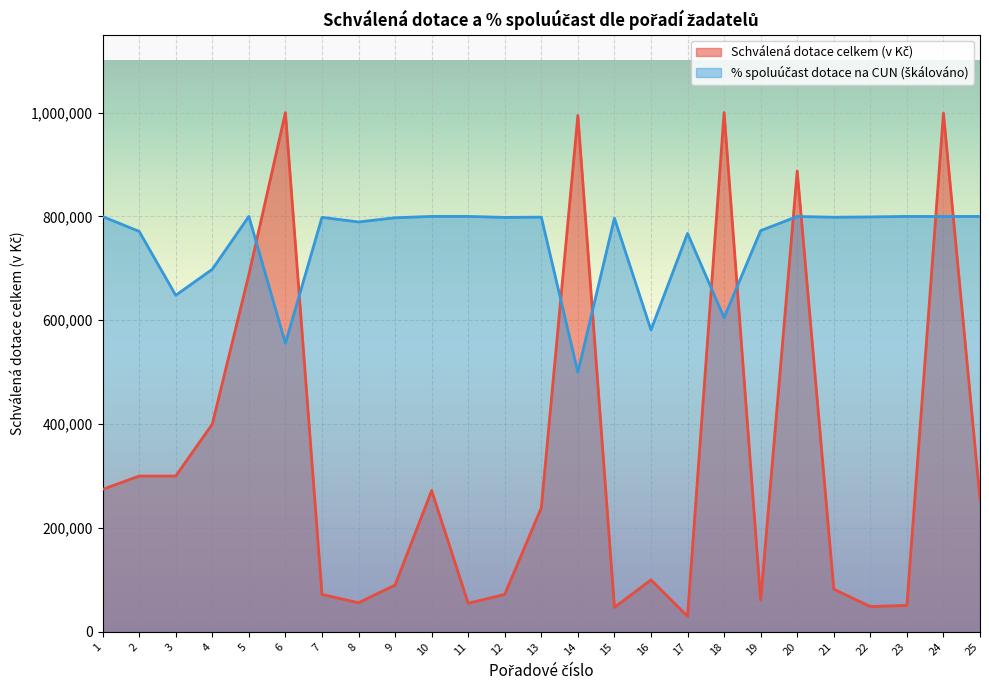

What is the minimum value shown in the chart?

30000.0